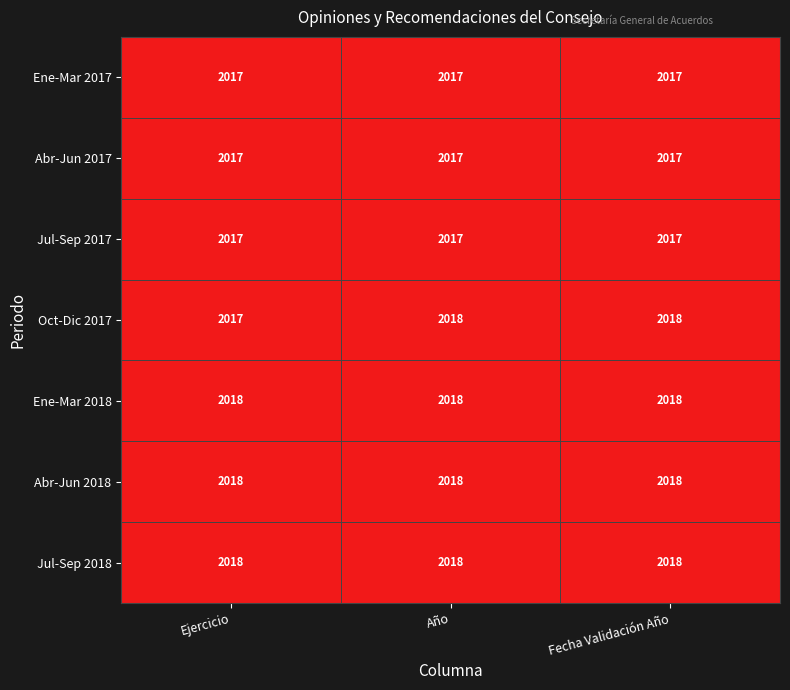

Reading left to right, list all the values displayed in this chart.

Ene-Mar 2017: 2017	2017	2017
Abr-Jun 2017: 2017	2017	2017
Jul-Sep 2017: 2017	2017	2017
Oct-Dic 2017: 2017	2018	2018
Ene-Mar 2018: 2018	2018	2018
Abr-Jun 2018: 2018	2018	2018
Jul-Sep 2018: 2018	2018	2018